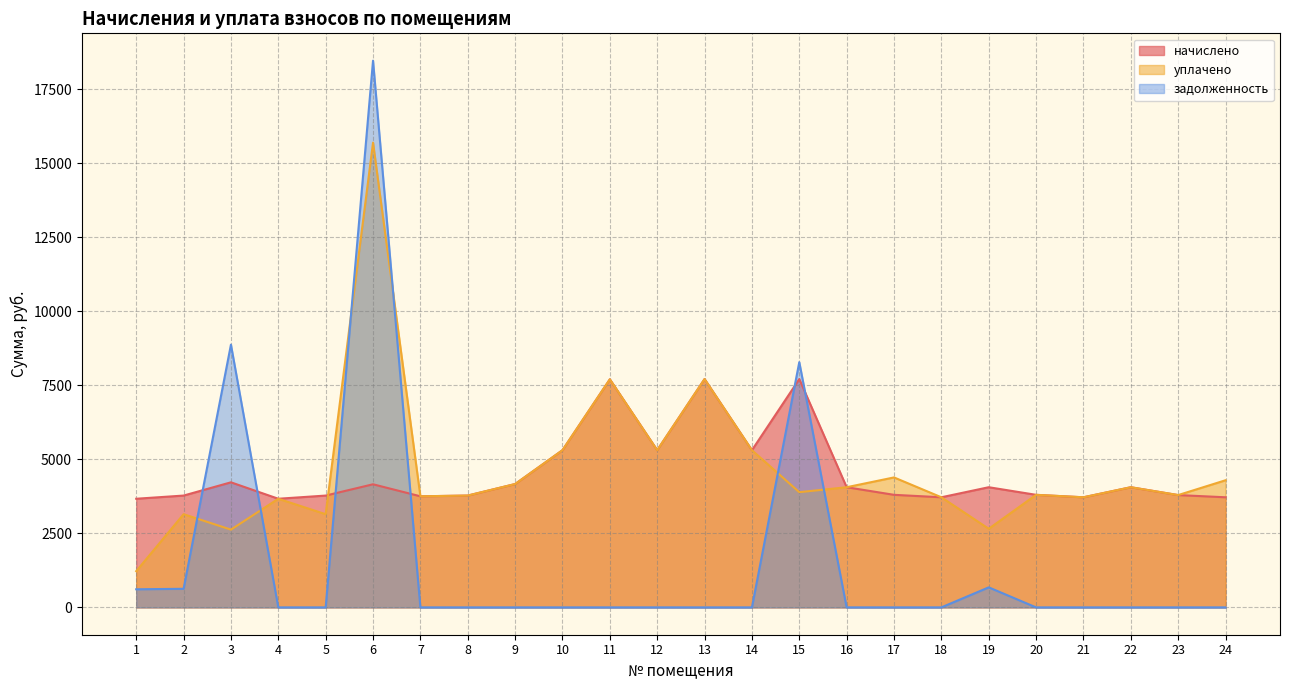

The начислено series shows 3800.5 at 20. True or false?

True